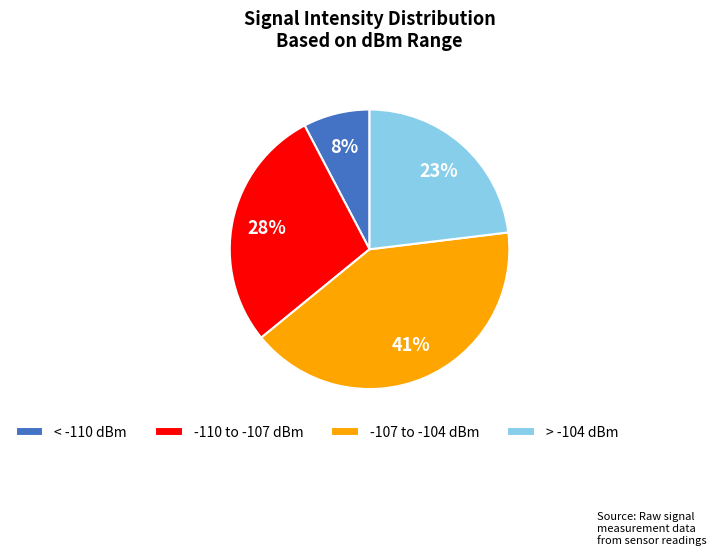

How many slices are in this pie chart?

4